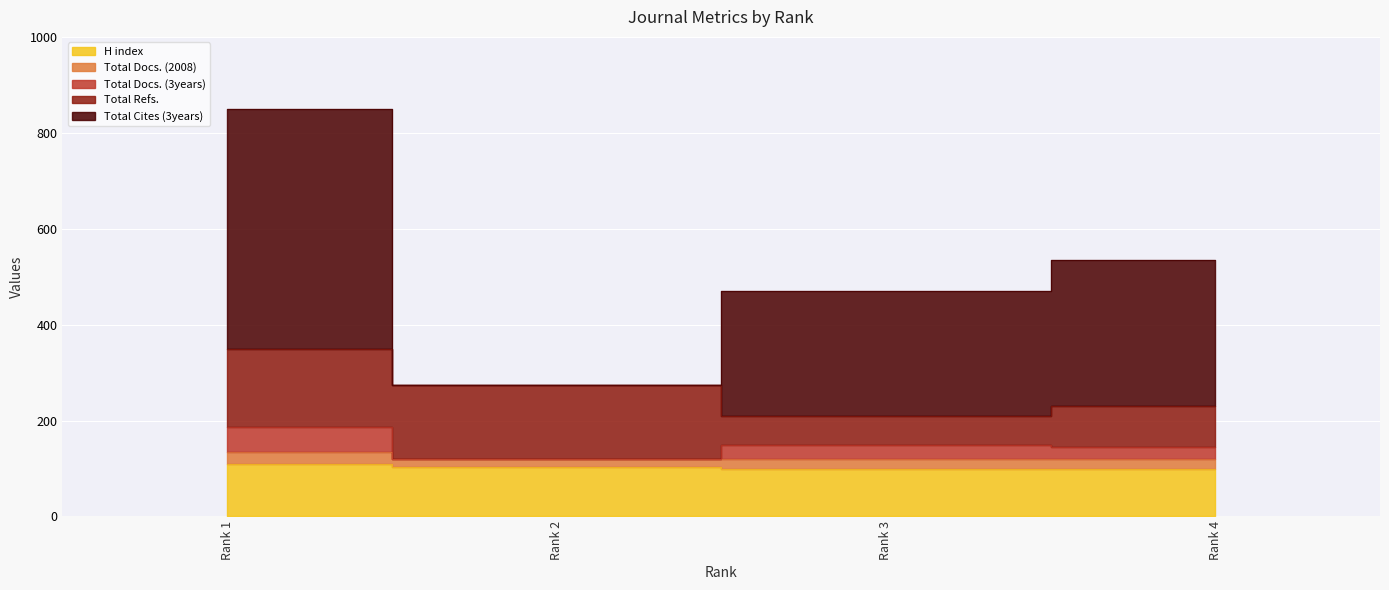

Which has a higher value, Rank 1 or Rank 2?

Rank 1